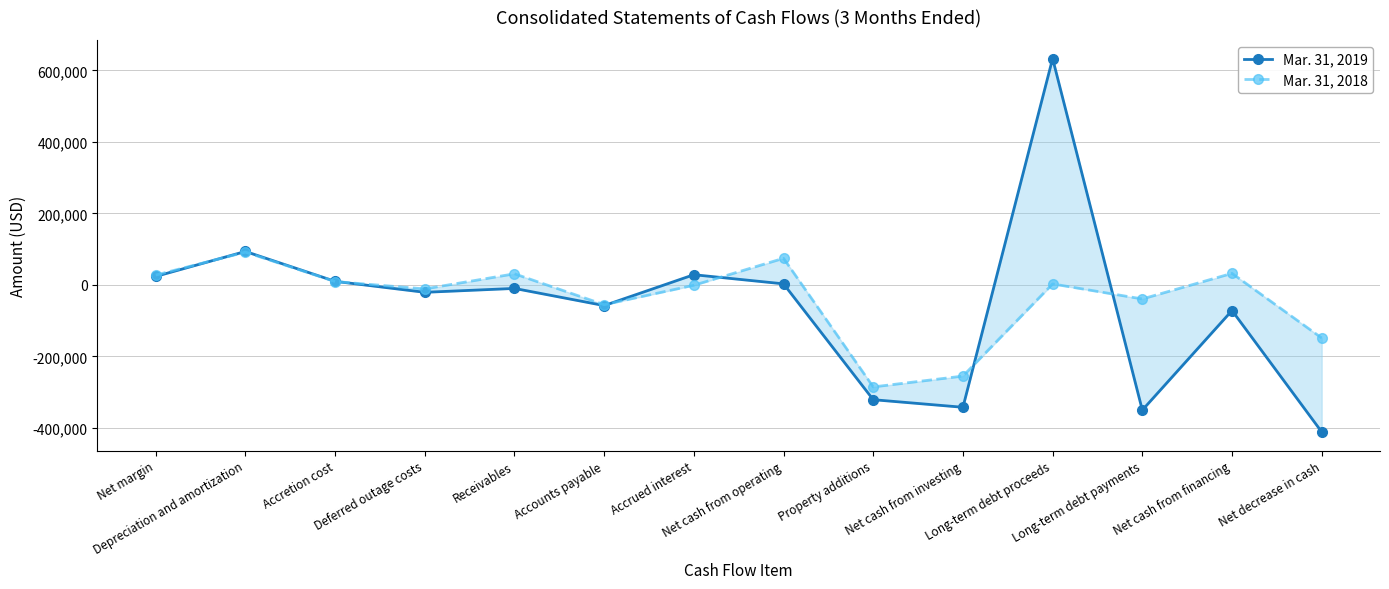

What is the label of the 11th point from the right?

Deferred outage costs